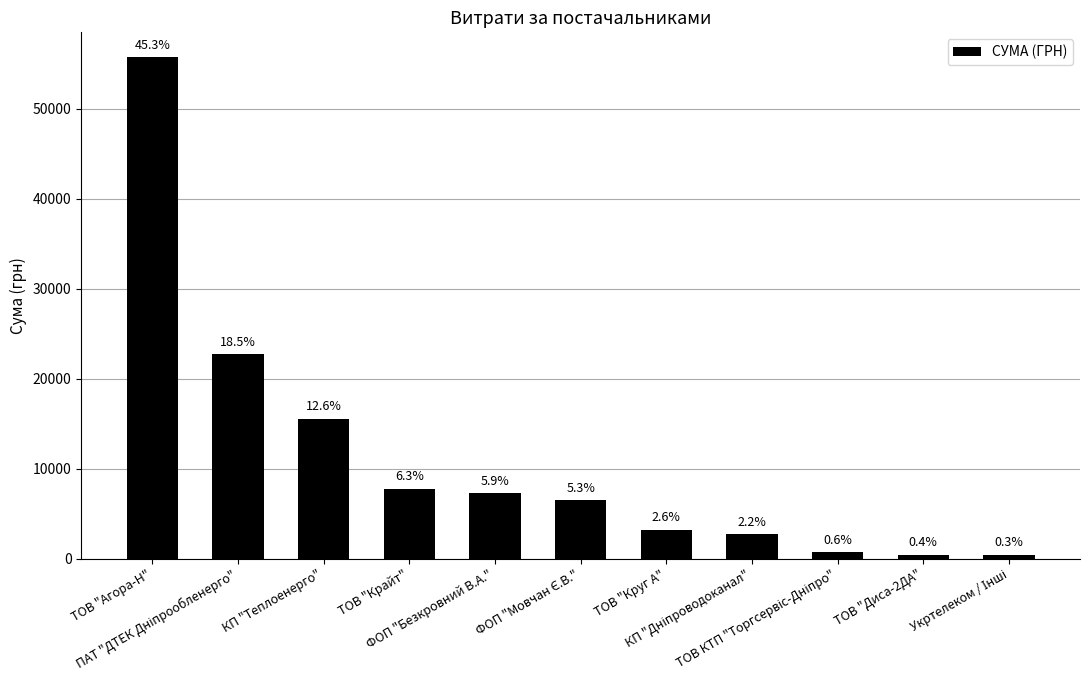

Where does the data first go above 6510?

ТОВ "Агора-Н"